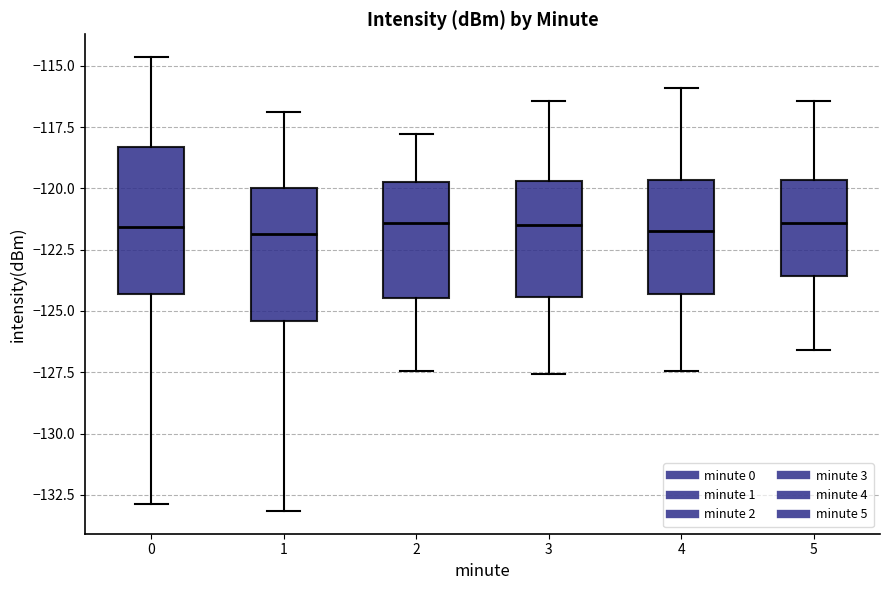

Reading left to right, read every box against the y-axis: the position of its median line, the range the box covers, and the ends of its whiskers. The values are not printed on the chart, so give them approximately, as read against the axis.

0: median -121.5, box -124.5 to -118.5, whiskers -133.0 to -114.5
1: median -122.0, box -125.5 to -120.0, whiskers -133.0 to -117.0
2: median -121.5, box -124.5 to -119.5, whiskers -127.5 to -118.0
3: median -121.5, box -124.5 to -119.5, whiskers -127.5 to -116.5
4: median -121.5, box -124.5 to -119.5, whiskers -127.5 to -116.0
5: median -121.5, box -123.5 to -119.5, whiskers -126.5 to -116.5